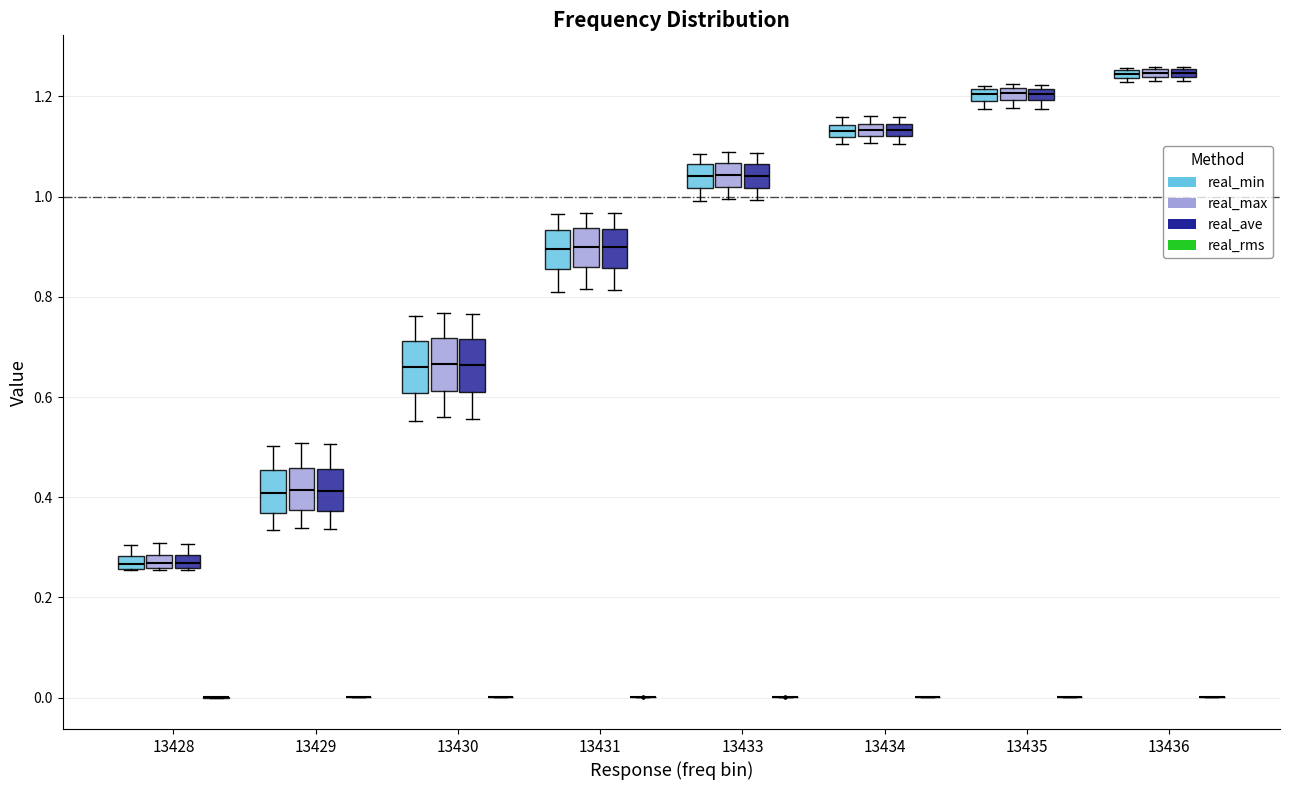

Where does the median line of the box for 13430 (real_ave) sit on the y-axis? The values are not printed on the chart, so give them approximately, as read against the axis.

0.66